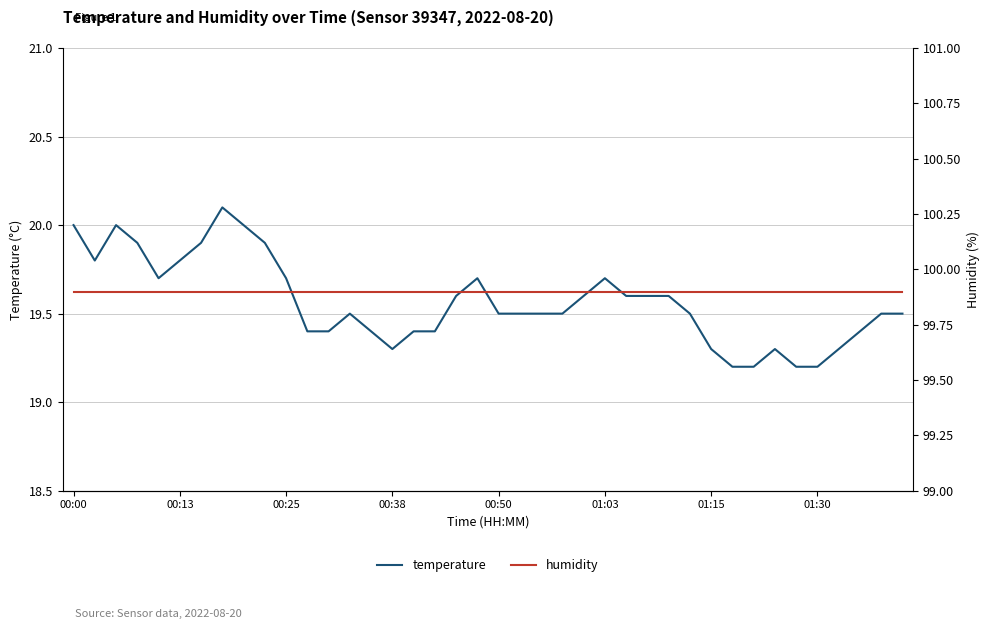

What is the maximum value for temperature?

20.1